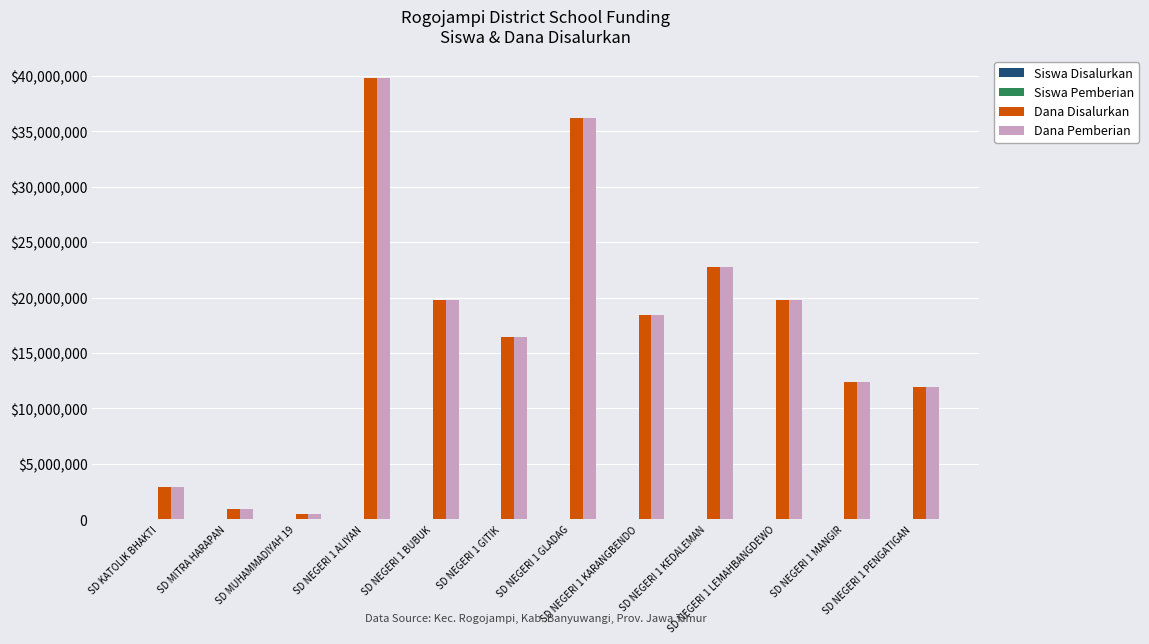

Are the bars grouped side by side (vs. stacked)?

Yes